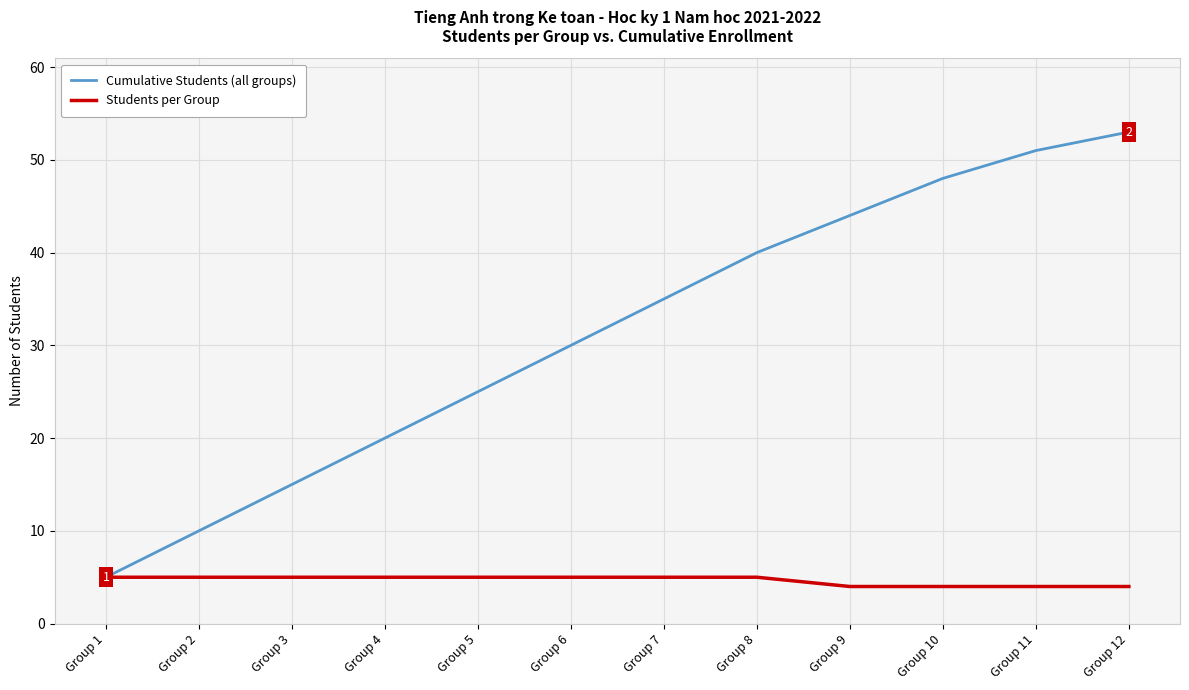

At Group 10, list the series in order from largest to smallest.

Cumulative Students (all groups), Students per Group